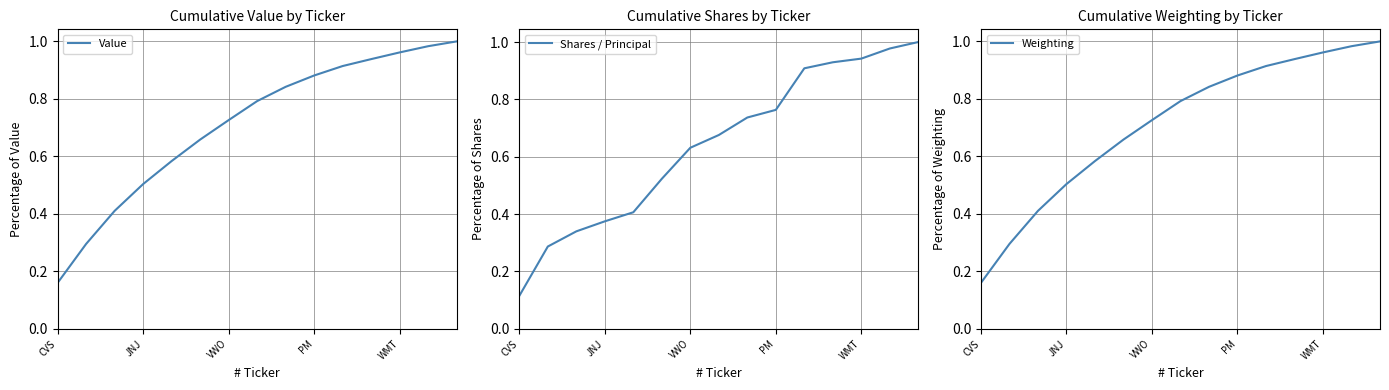

What is the maximum value for Shares / Principal?

1.0